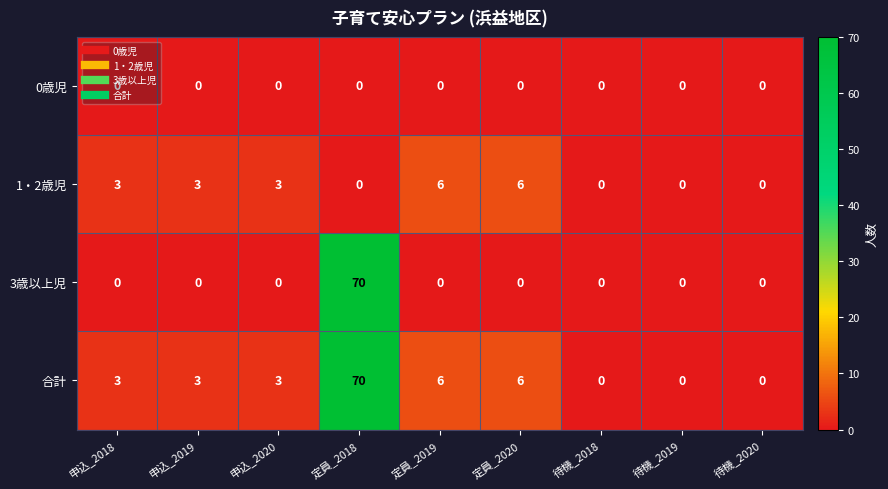

Read the 合計 value at 申込_2019.

3